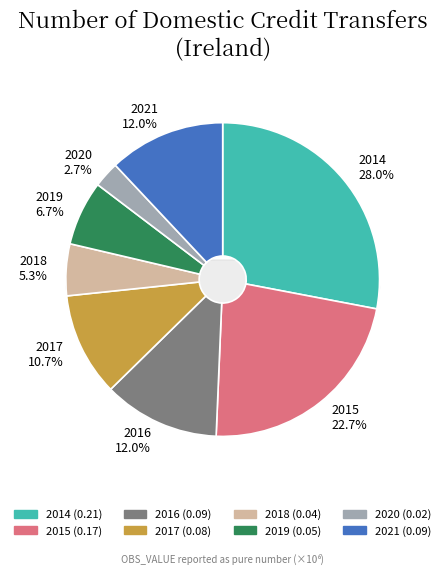

Which slice is the largest?

2014